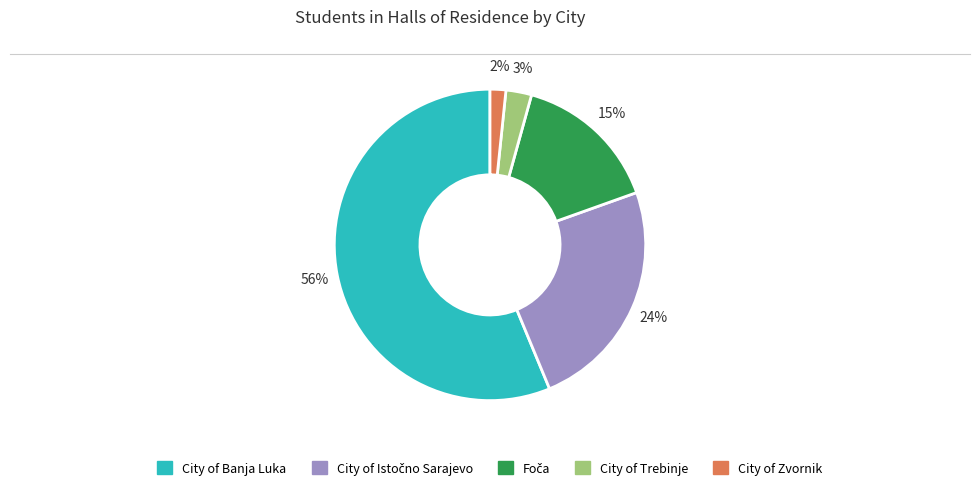

To the nearest percent, what percentage of the pie is City of Trebinje?

3%